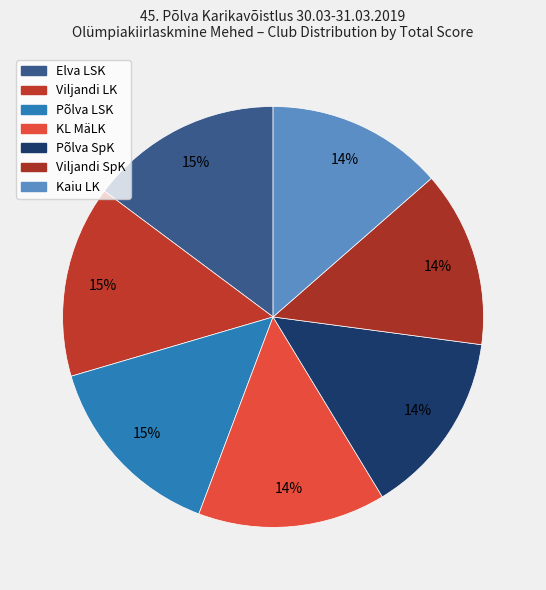

True or false: Kaiu LK accounts for 14% of the total.

True